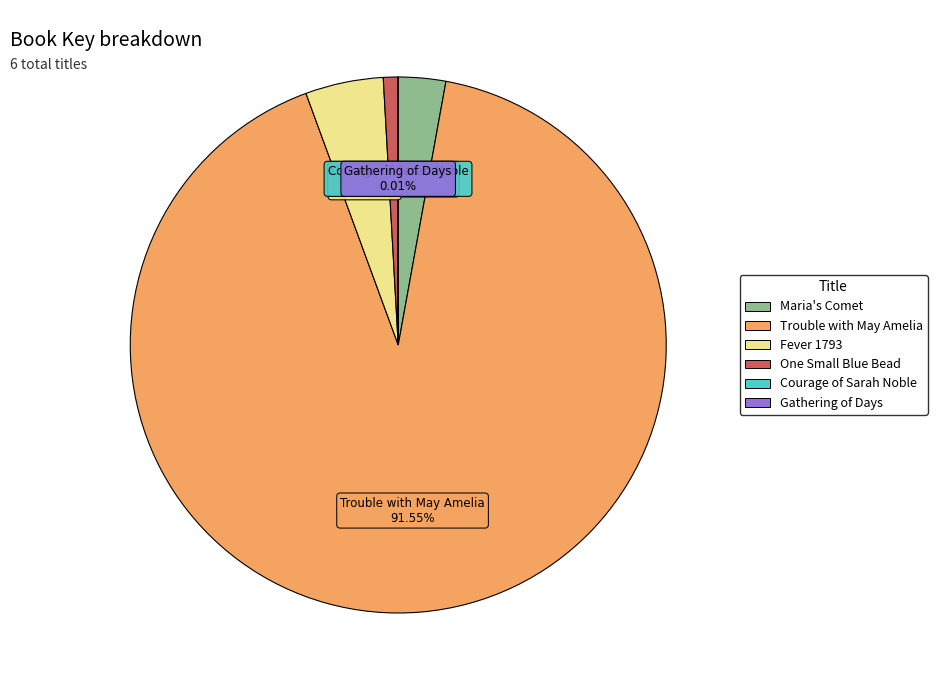

Does Trouble with May Amelia account for over 50% of the chart?

Yes